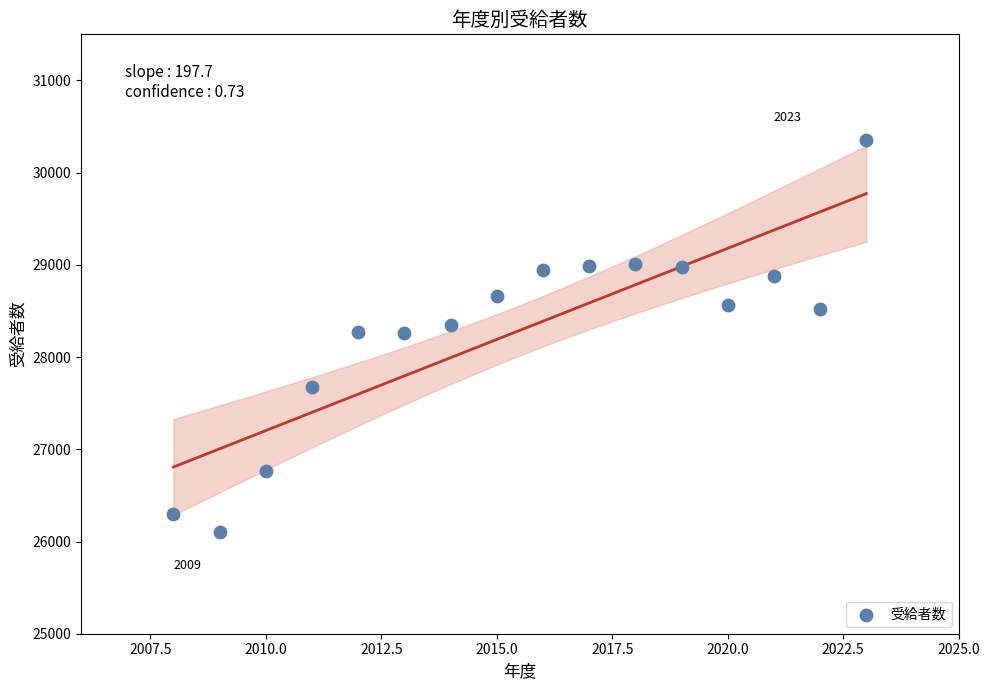

What is the range of Y values (max minus min)?

4255